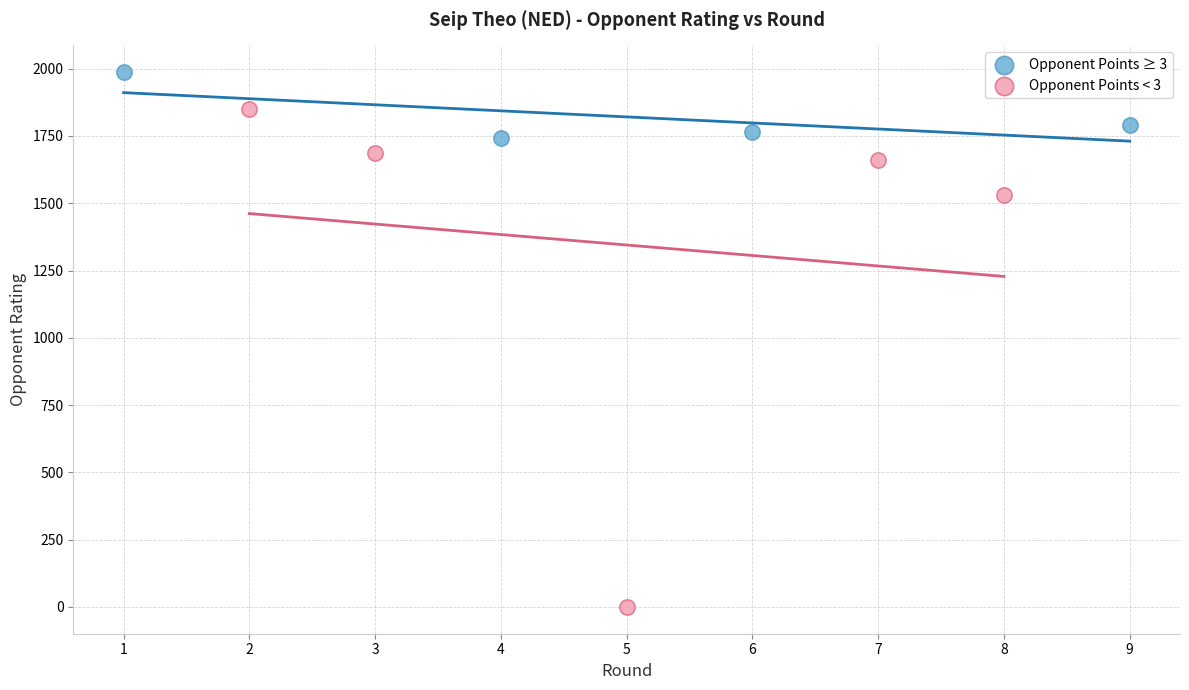

What are all the series names shown in the legend?

Opponent Points ≥ 3, Opponent Points < 3